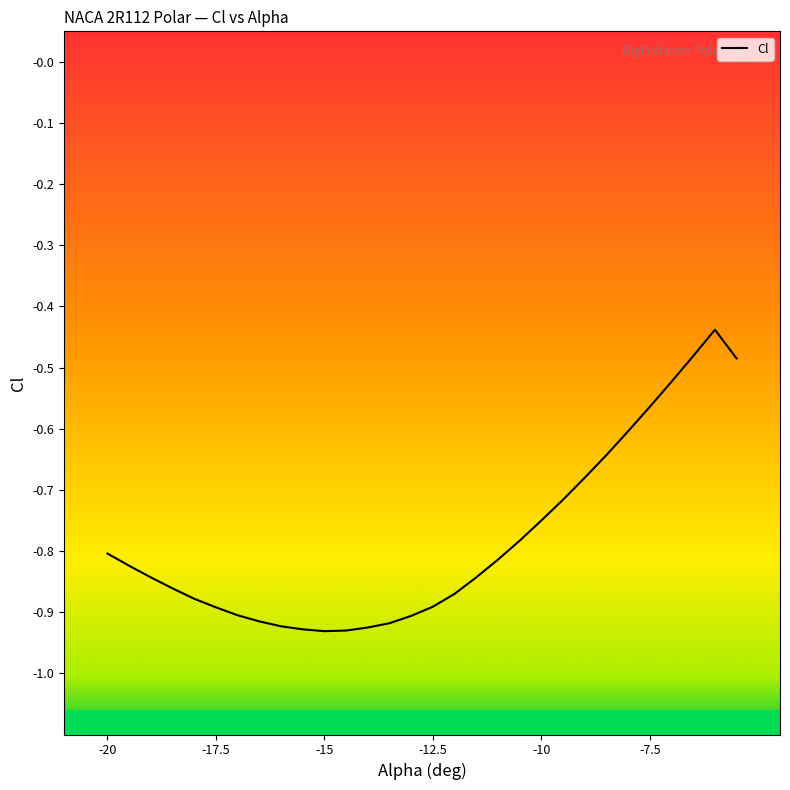

What is the average value?

-0.8